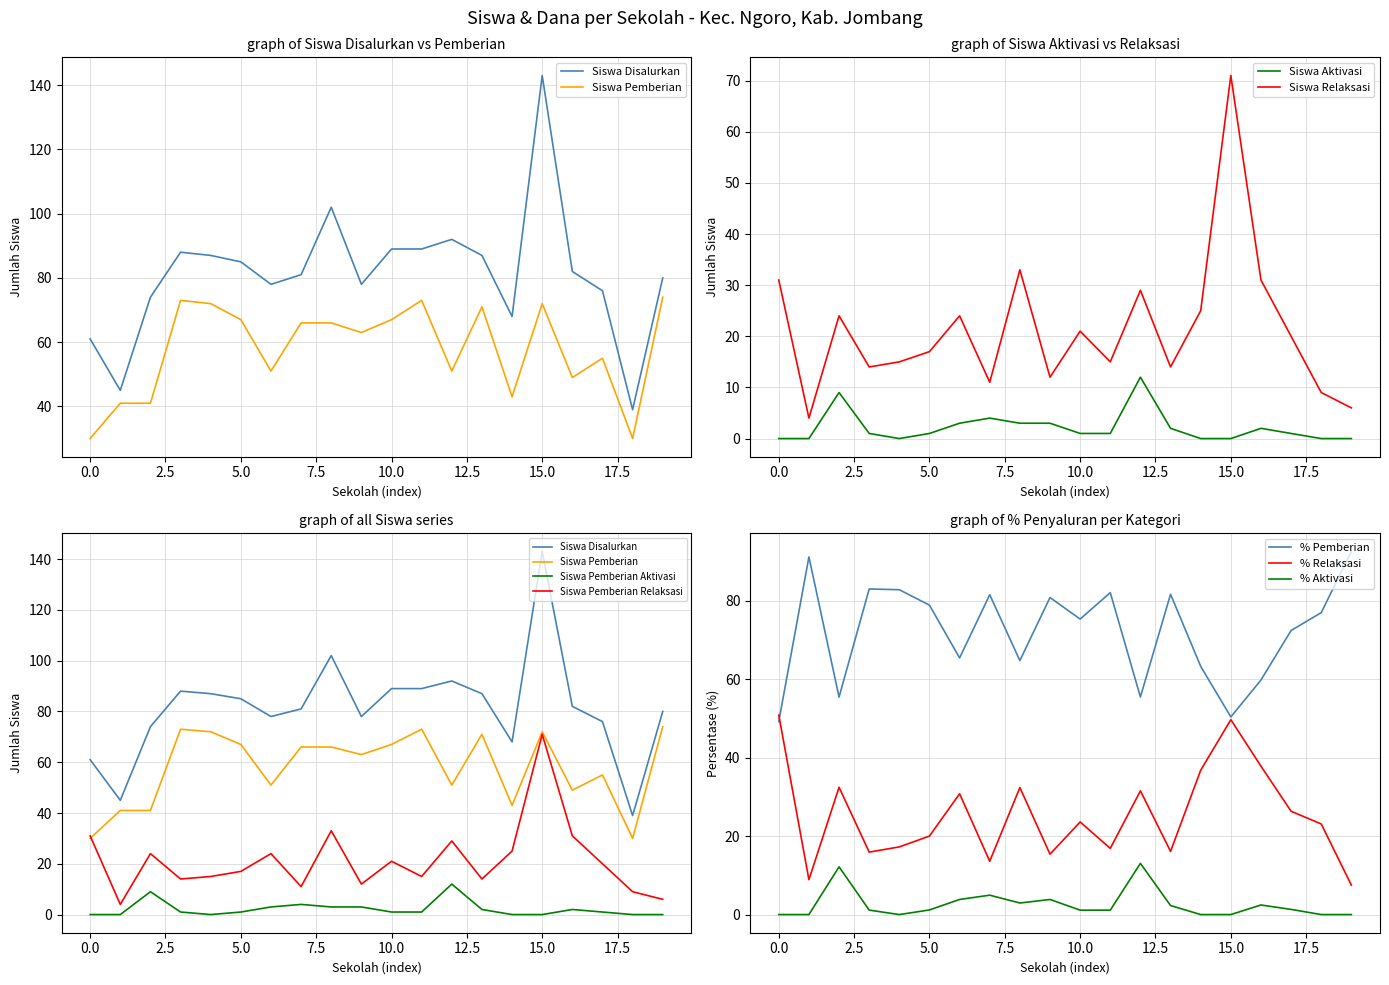

Reading left to right, transcribe all the data shown in this chart.

Siswa Disalurkan: 61	45	74	88	87	85	78	81	102	78	89	89	92	87	68	143	82	76	39	80
Siswa Pemberian: 30	41	41	73	72	67	51	66	66	63	67	73	51	71	43	72	49	55	30	74
Siswa Pemberian Aktivasi: 0	0	9	1	0	1	3	4	3	3	1	1	12	2	0	0	2	1	0	0
Siswa Pemberian Relaksasi: 31	4	24	14	15	17	24	11	33	12	21	15	29	14	25	71	31	20	9	6